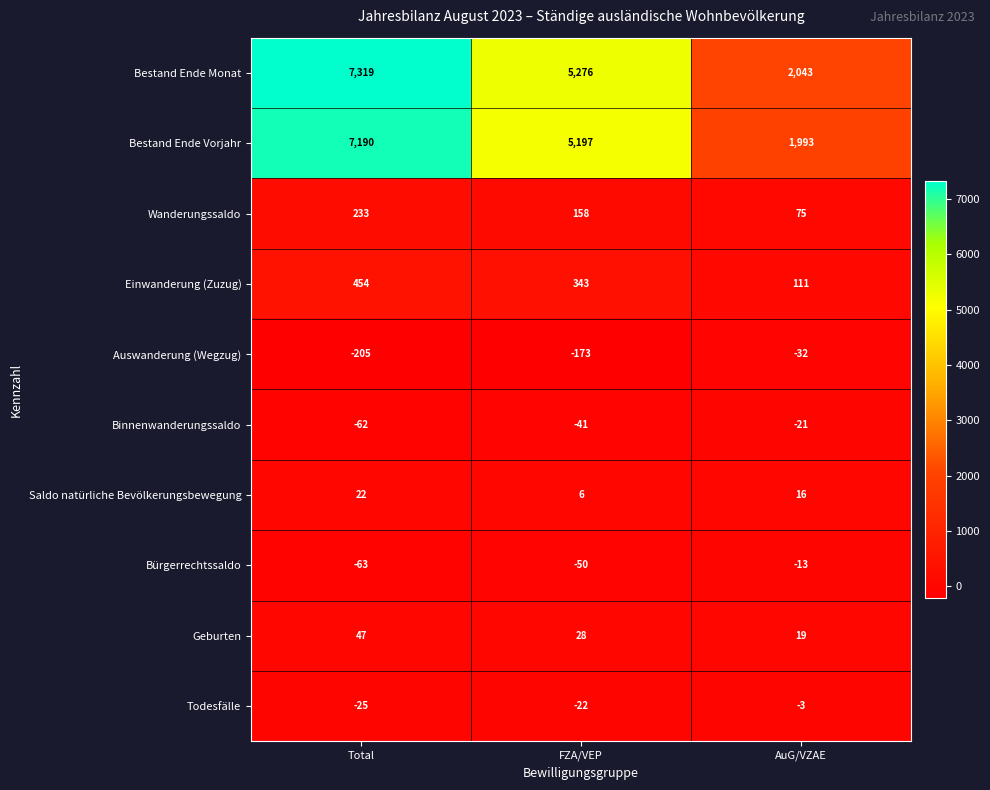

What is the sum of all Geburten values?

94